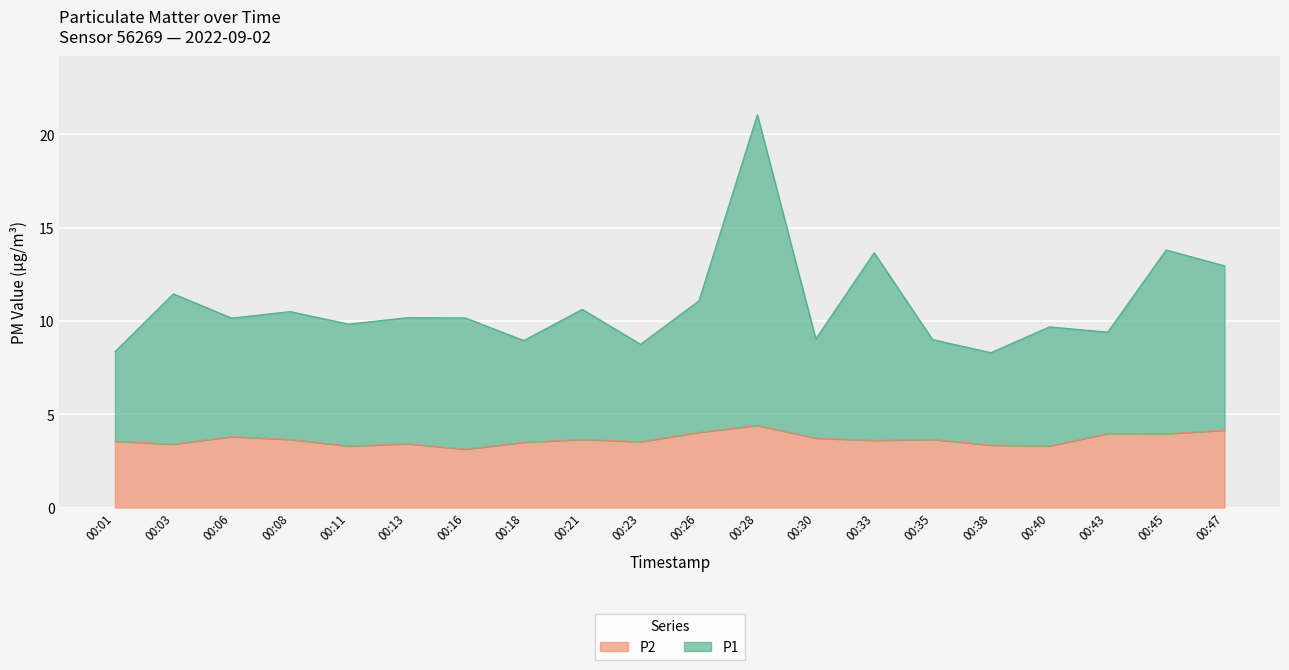

What are all the series names shown in the legend?

P2, P1